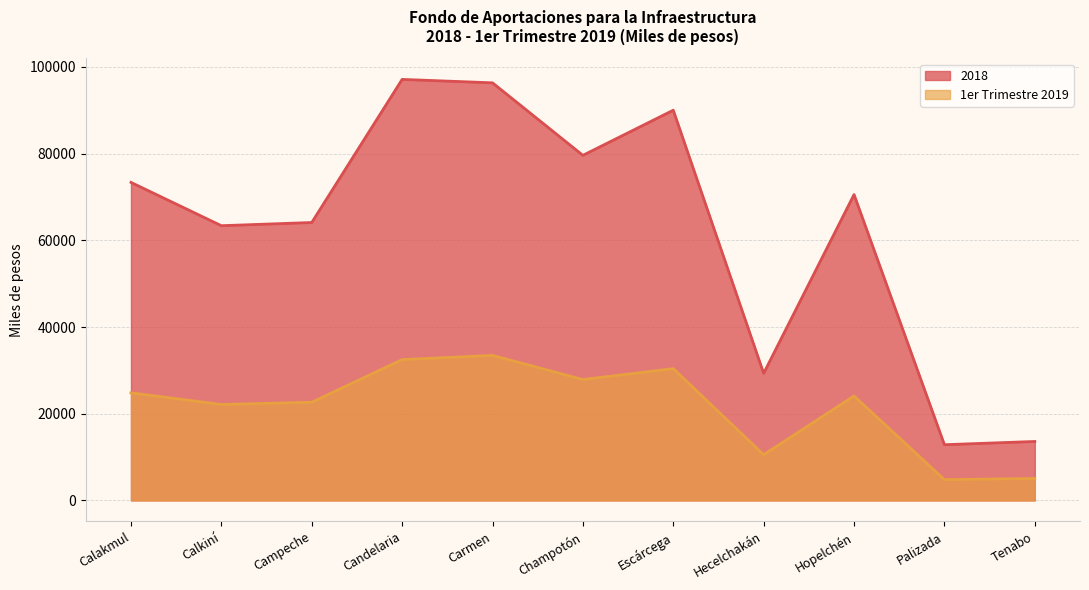

In 1er Trimestre 2019, how many points are lower than both neighbors (excluding endpoints)?

4